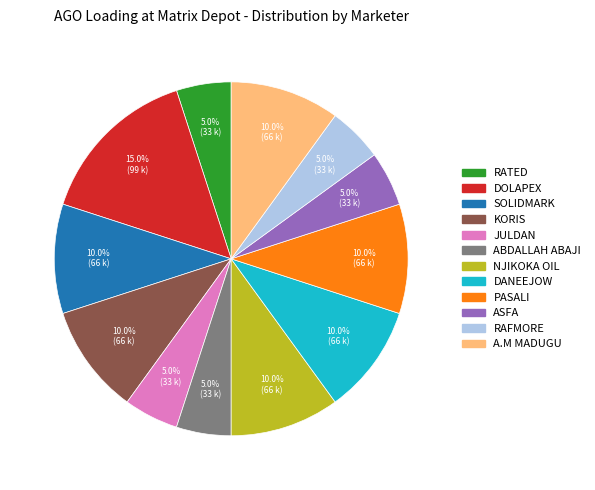

To the nearest percent, what is the average slice percentage?

8%